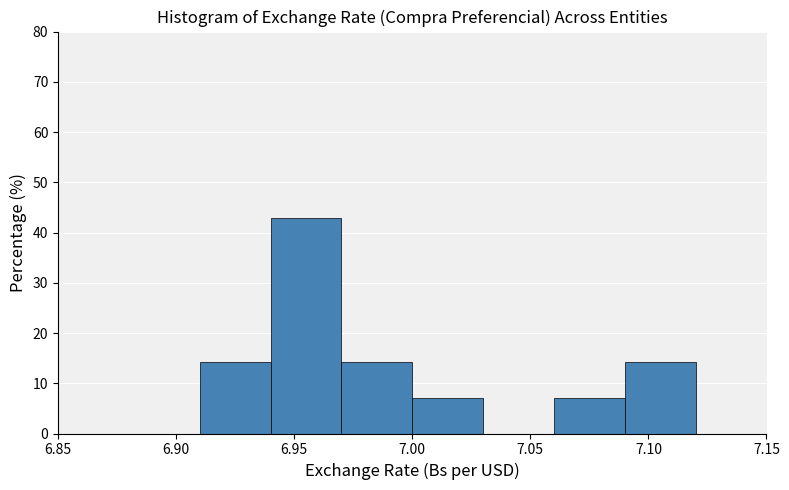

Over which range of the x-axis is the bar tallest?

6.94 to 6.97